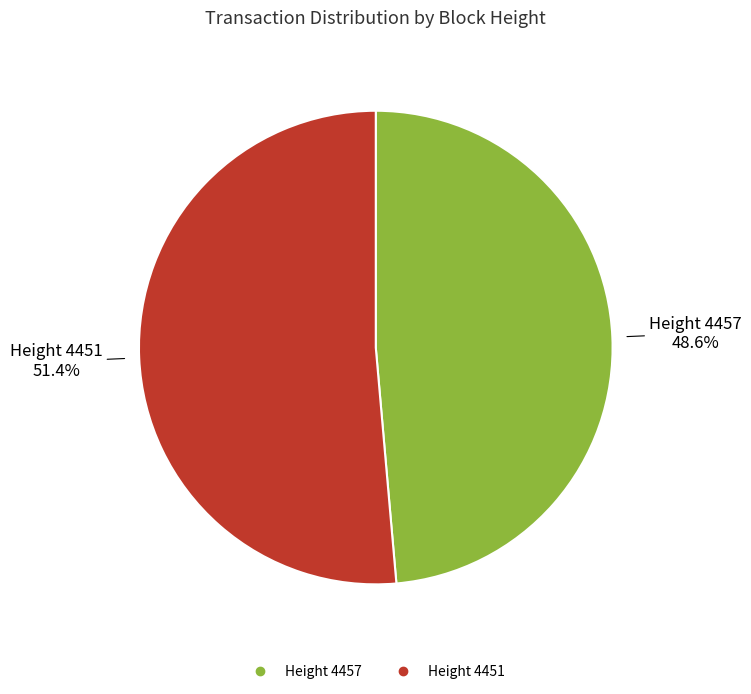

Is there a majority slice in this chart?

Yes